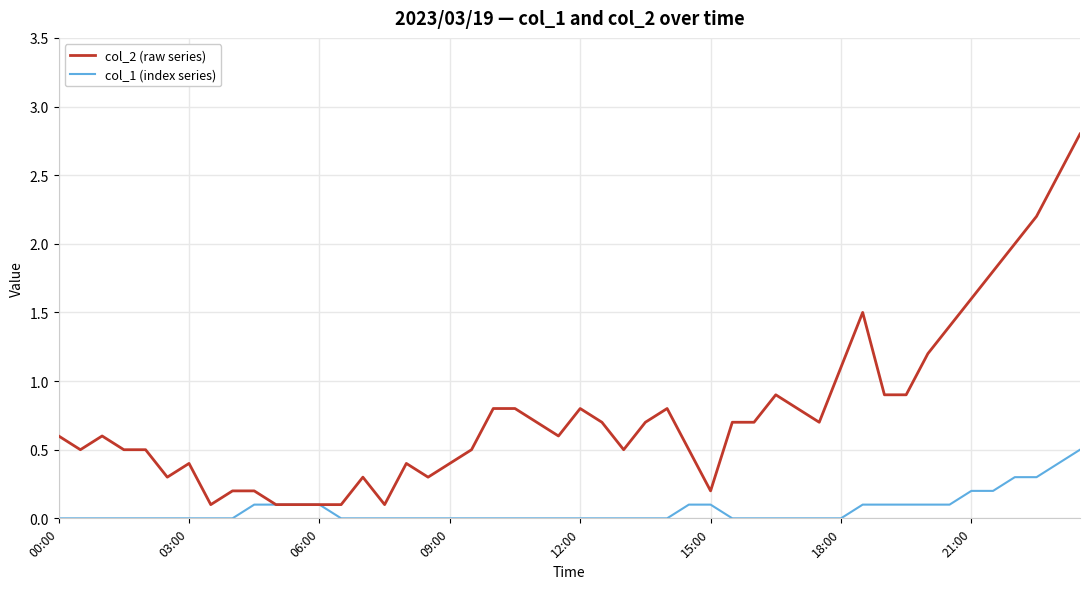

What is the greatest value displayed?

2.8